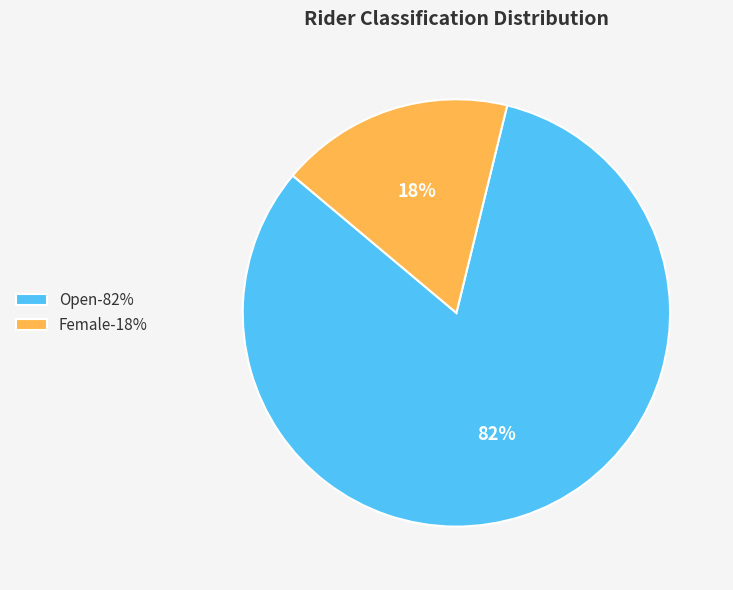

To the nearest percent, what is the combined percentage of Female and Open?

100%